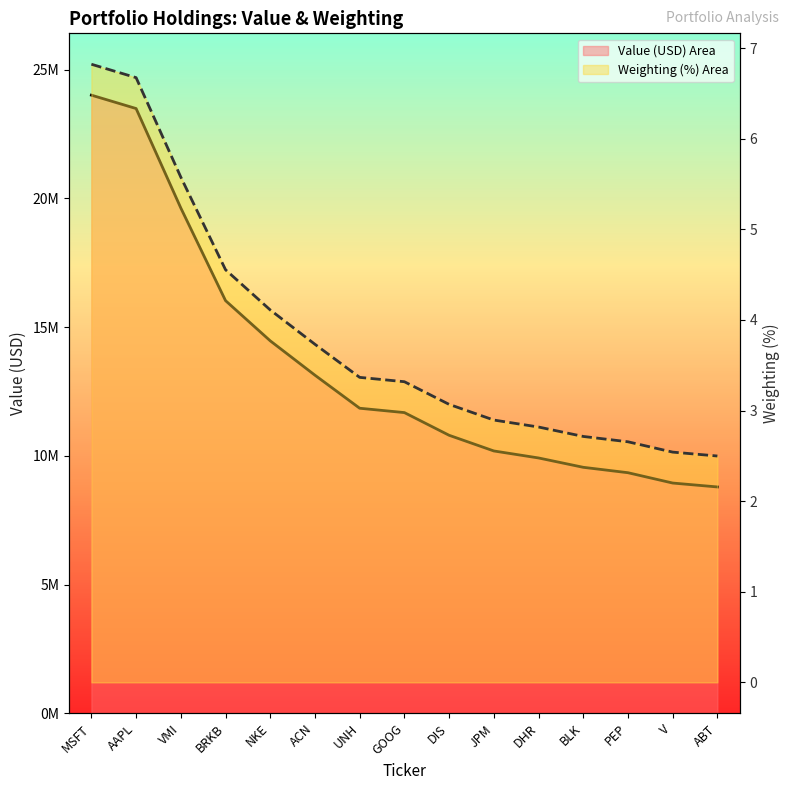

True or false: Weighting (%) and Value (USD) cross at least once.

False